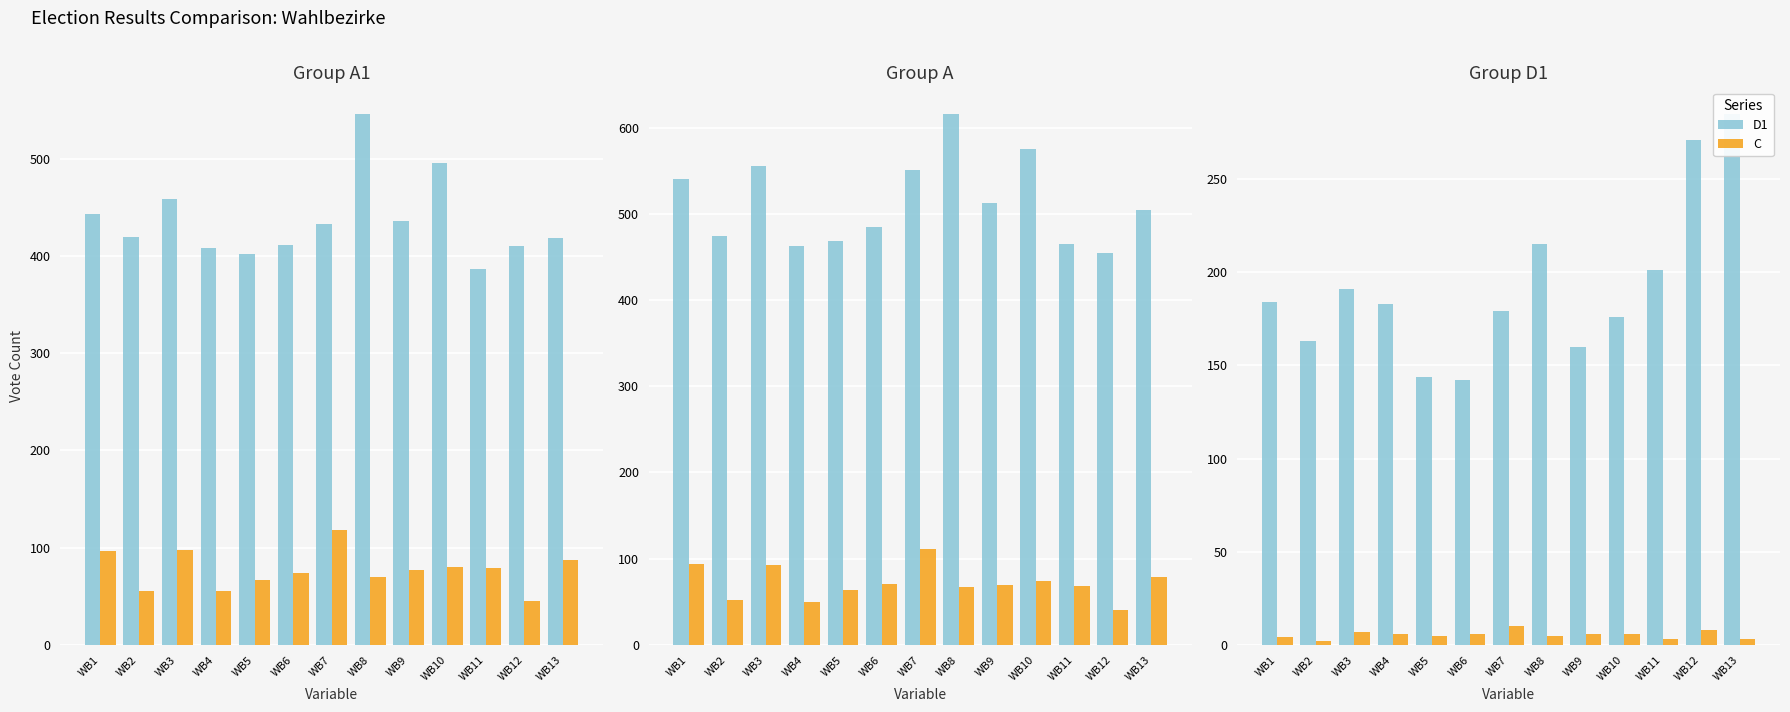

Reading left to right, list all the values displayed in this chart.

A1: 443	419	458	408	402	411	433	546	436	495	386	410	418
A2: 97	55	98	55	67	74	118	70	77	80	79	45	87
A: 540	474	556	463	469	485	551	616	513	575	465	455	505
B1: 94	52	93	50	64	71	111	67	70	74	68	40	79
D1: 184	163	191	183	144	142	179	215	160	176	201	271	285
C: 4	2	7	6	5	6	10	5	6	6	3	8	3